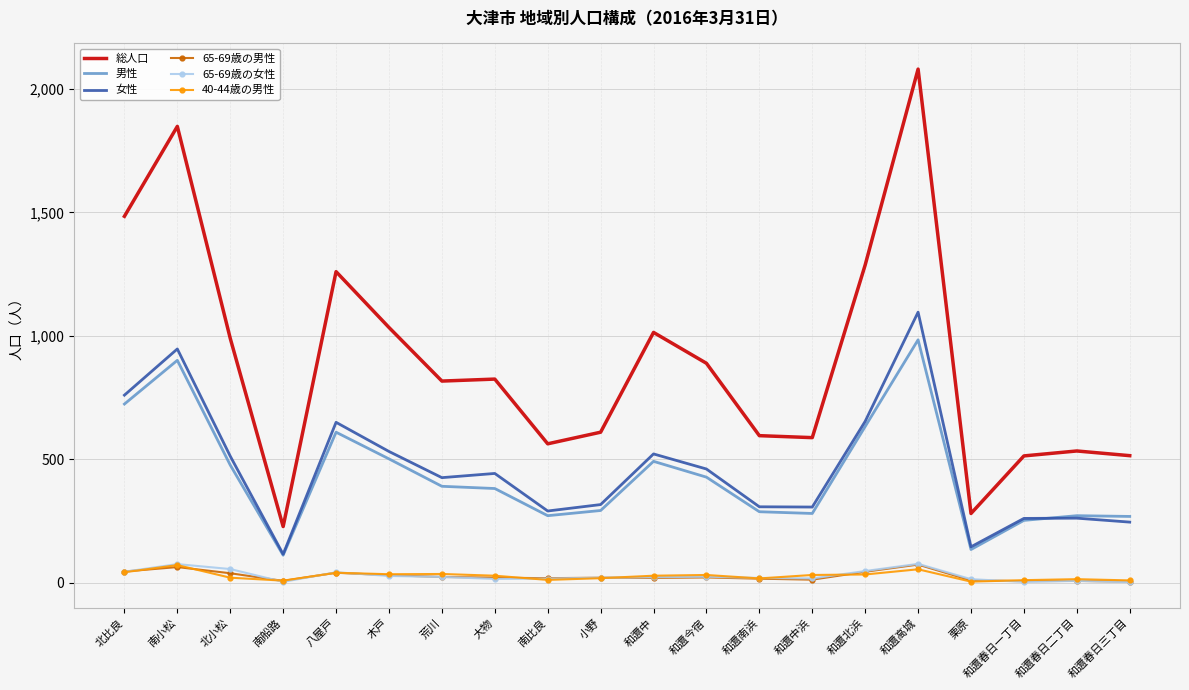

What is the total value across all series at 北小松?

2096